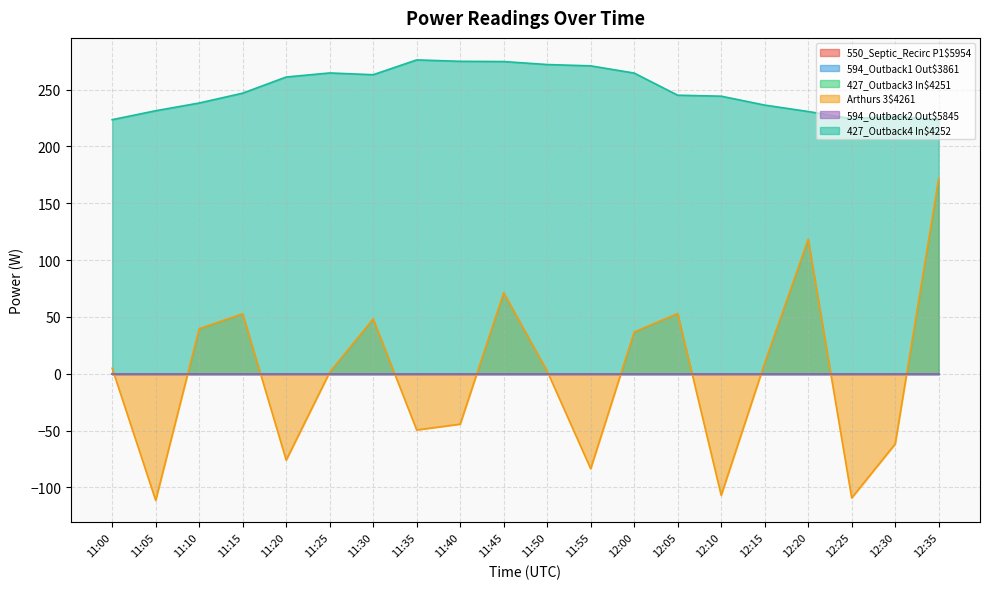

Reading left to right, list all the values displayed in this chart.

550_Septic_Recirc P1$5954: 0.0	0.0	0.0	0.0	0.0	0.0	0.0	0.0	0.0	0.0	0.0	0.0	0.0	0.0	0.0	0.0	0.0	0.0	0.0	0.0
594_Outback1 Out$3861: 0.0	0.0	0.0	0.0	0.0	0.0	0.0	0.0	0.0	0.0	0.0	0.0	0.0	0.0	0.0	0.0	0.0	0.0	0.0	0.0
427_Outback3 In$4251: 0.0	0.0	0.0	0.0	0.0	0.0	0.0	0.0	0.0	0.0	0.0	0.0	0.0	0.0	0.0	0.0	0.0	0.0	0.0	0.0
Arthurs 3$4261: 4.9	-111.3	39.7	52.8	-75.9	1.4	48.4	-49.4	-44.3	71.4	2.3	-83.5	36.8	53.1	-106.9	9.5	118.4	-109.1	-61.7	171.8
594_Outback2 Out$5845: 0.0	0.0	0.0	0.0	0.0	0.0	0.0	0.0	0.0	0.0	0.0	0.0	0.0	0.0	0.0	0.0	0.0	0.0	0.0	0.0
427_Outback4 In$4252: 223.6	231.4	238.3	246.9	261.1	264.7	263.1	276.2	274.9	274.7	272.1	270.9	264.6	245.1	244.3	236.4	230.8	224.4	226.4	223.4